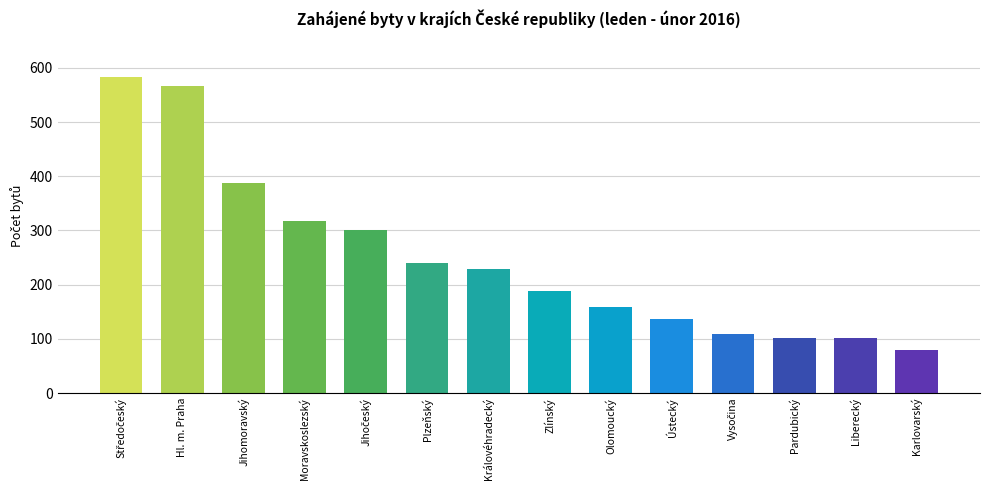

How many data points are less than 228?

7